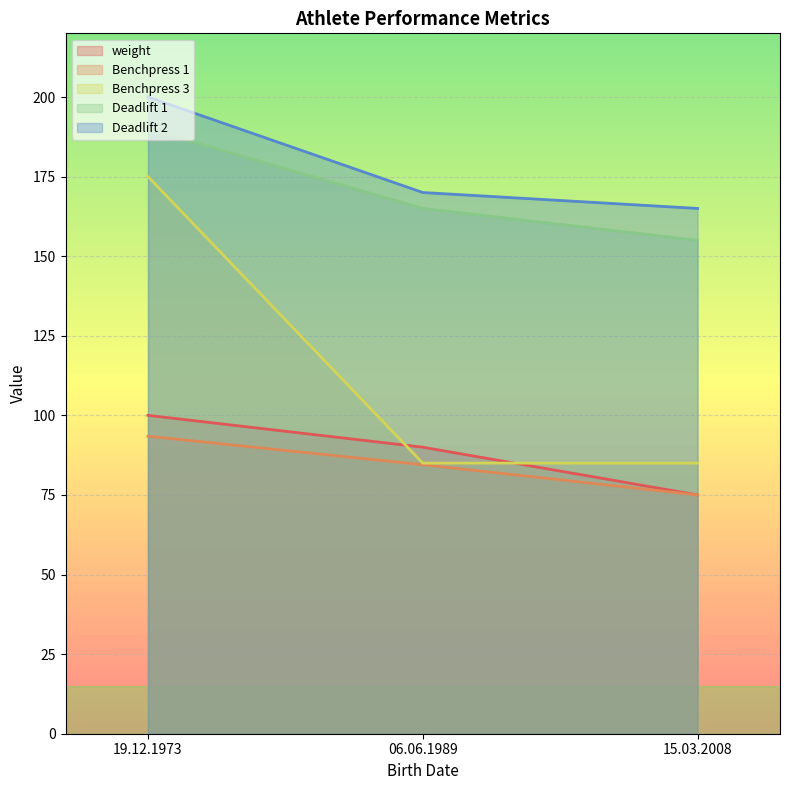

What is the maximum value shown in the chart?

200.0